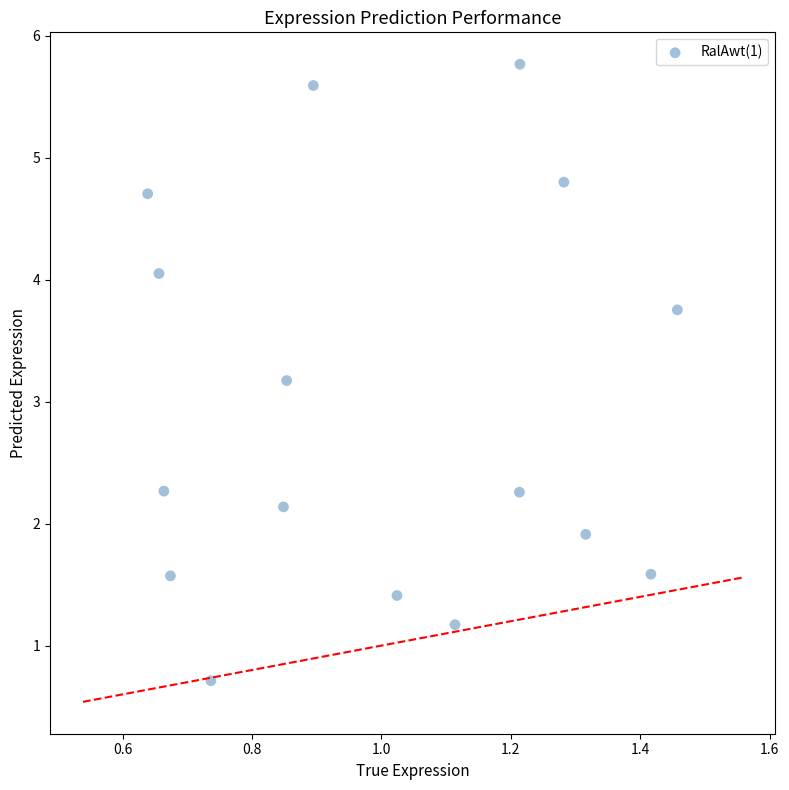

What Y value in the scatter plot is closest to 3?

3.2